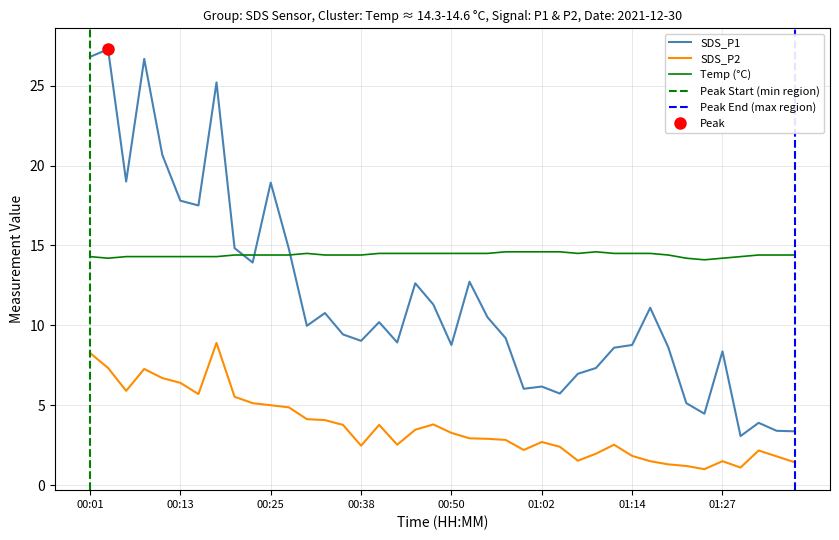

Which has a higher value, 01:09 or 00:23?

00:23